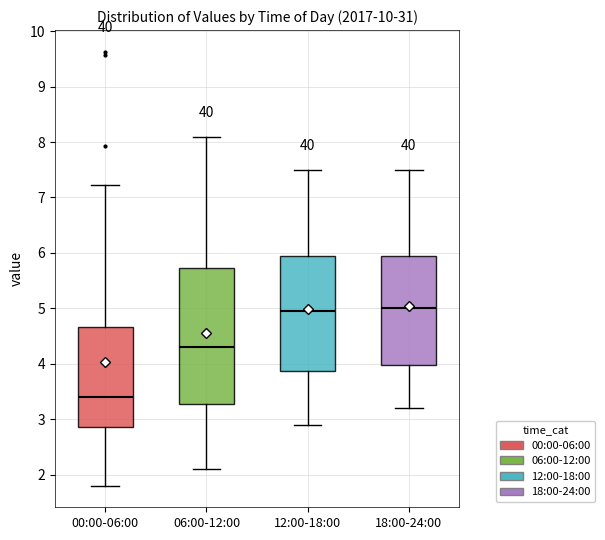

Reading left to right, transcribe this box plot: for each box, give where its median line is, the range the box spans, and where its two whiskers end, as read against the y-axis. The values are not printed on the chart, so give them approximately, as read against the axis.

00:00-06:00: median 3.4, box 2.9 to 4.7, whiskers 1.8 to 7.2
06:00-12:00: median 4.3, box 3.3 to 5.7, whiskers 2.1 to 8.1
12:00-18:00: median 5.0, box 3.9 to 6.0, whiskers 2.9 to 7.5
18:00-24:00: median 5.0, box 4.0 to 6.0, whiskers 3.2 to 7.5